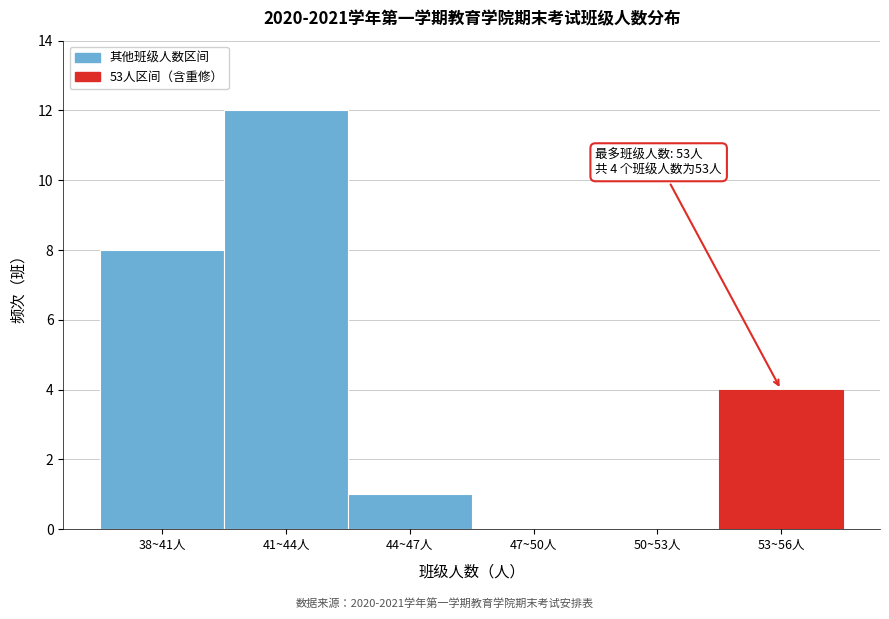

Reading left to right, list all the values displayed in this chart.

38~41人=8	41~44人=12	44~47人=1	47~50人=0	50~53人=0	53~56人=4